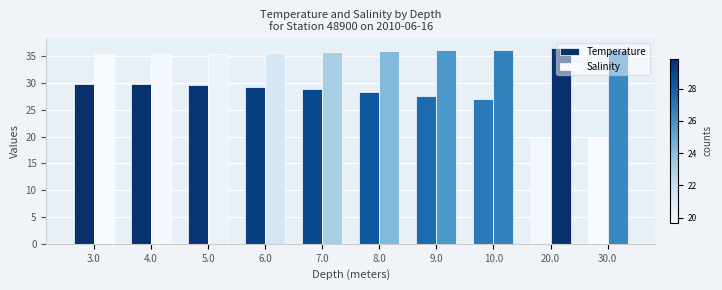

What is the highest value of the Salinity series?

36.6